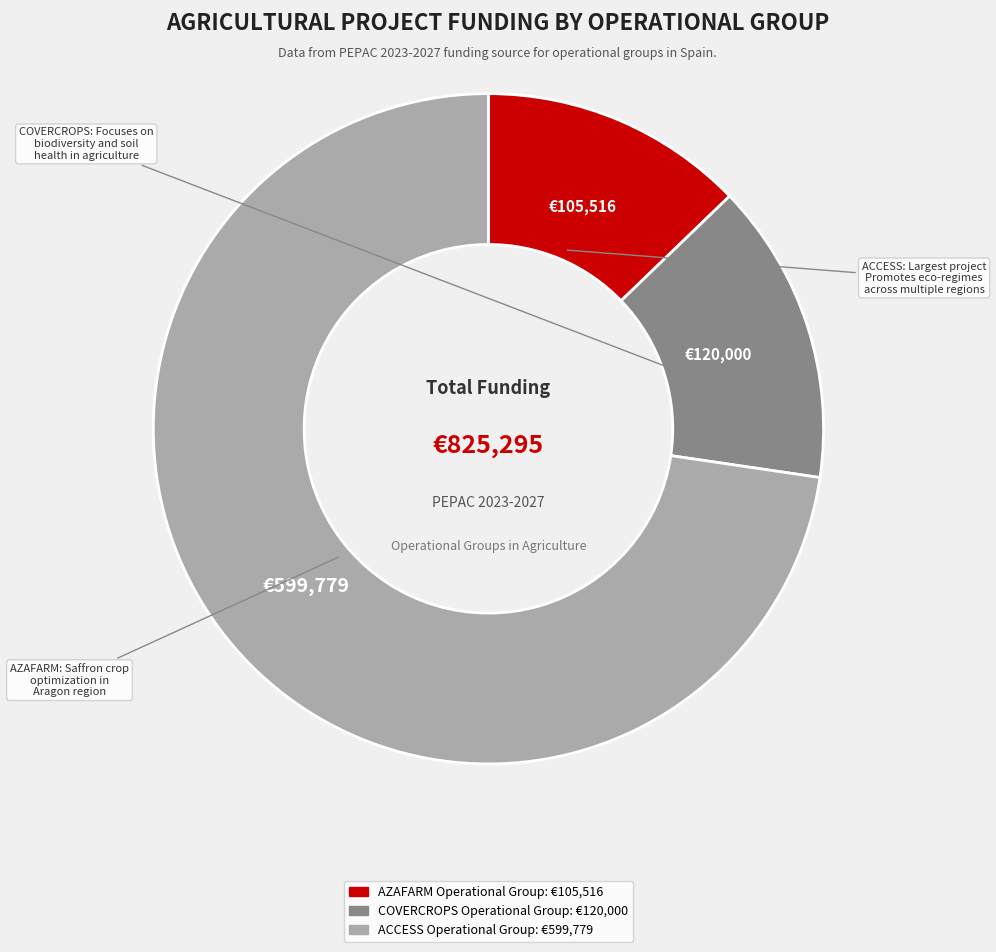

Which category has the smallest portion of the pie?

AZAFARM